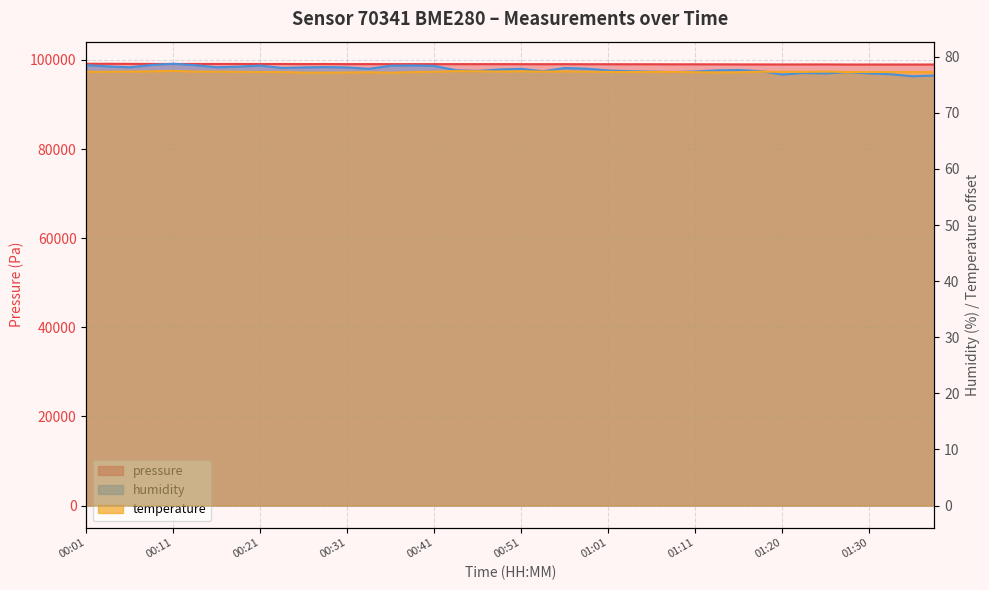

Where is the first local minimum for humidity?

00:06